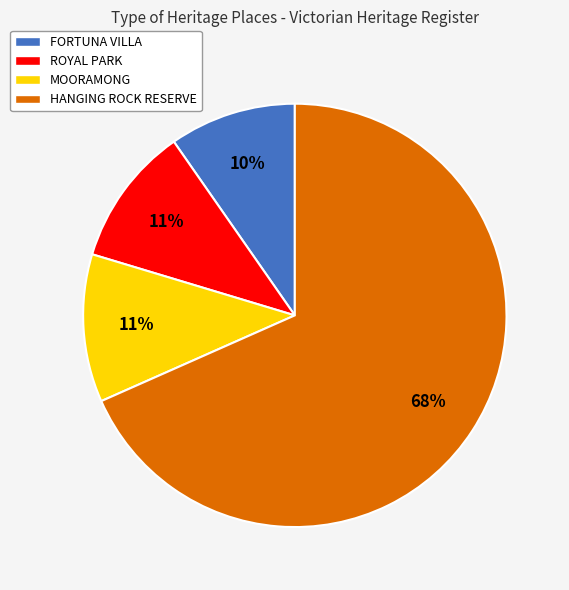

Which category has the smallest portion of the pie?

FORTUNA VILLA